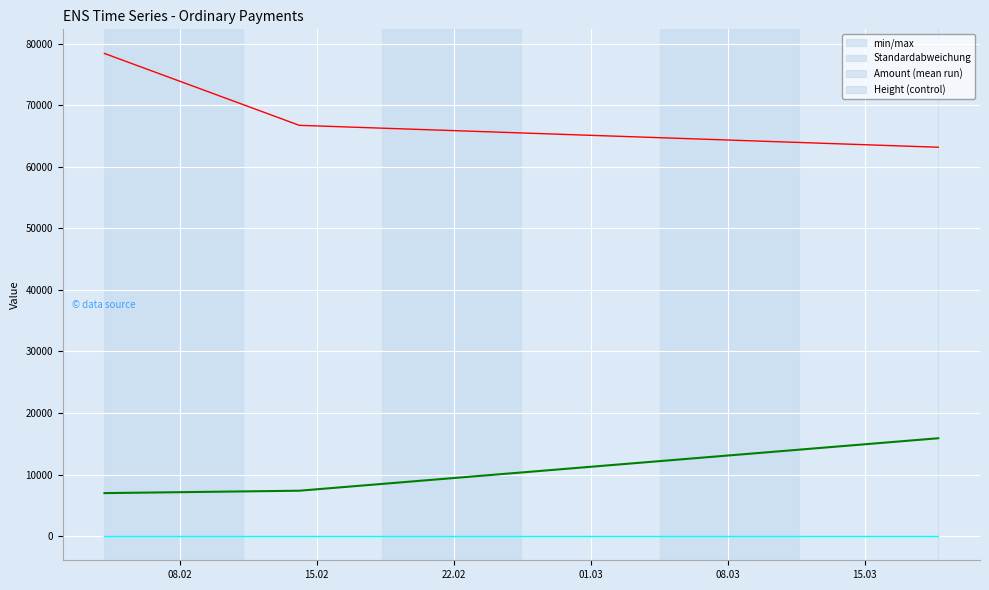

What is the maximum value shown in the chart?

78393